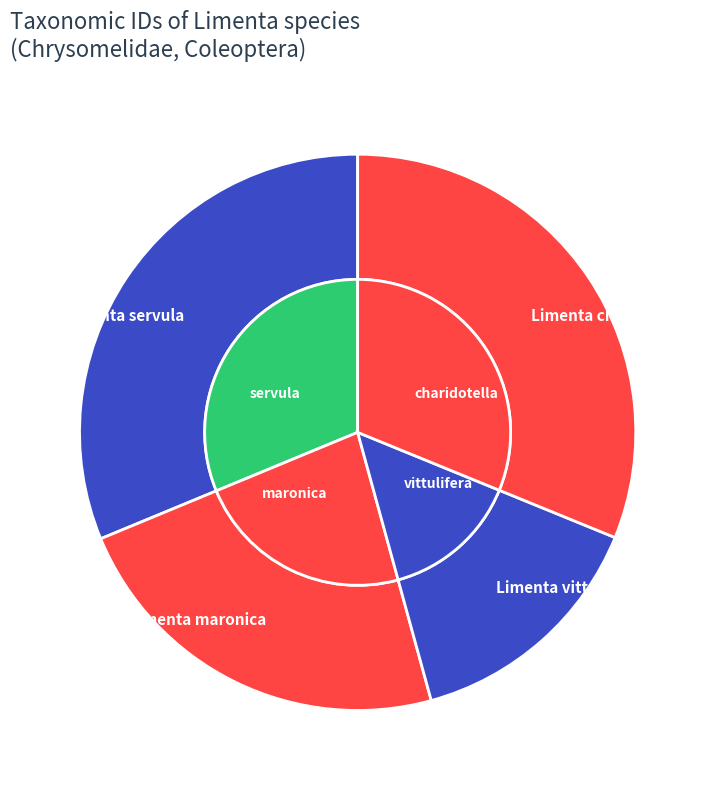

The Limenta servula slice represents 44% of the pie. True or false?

False